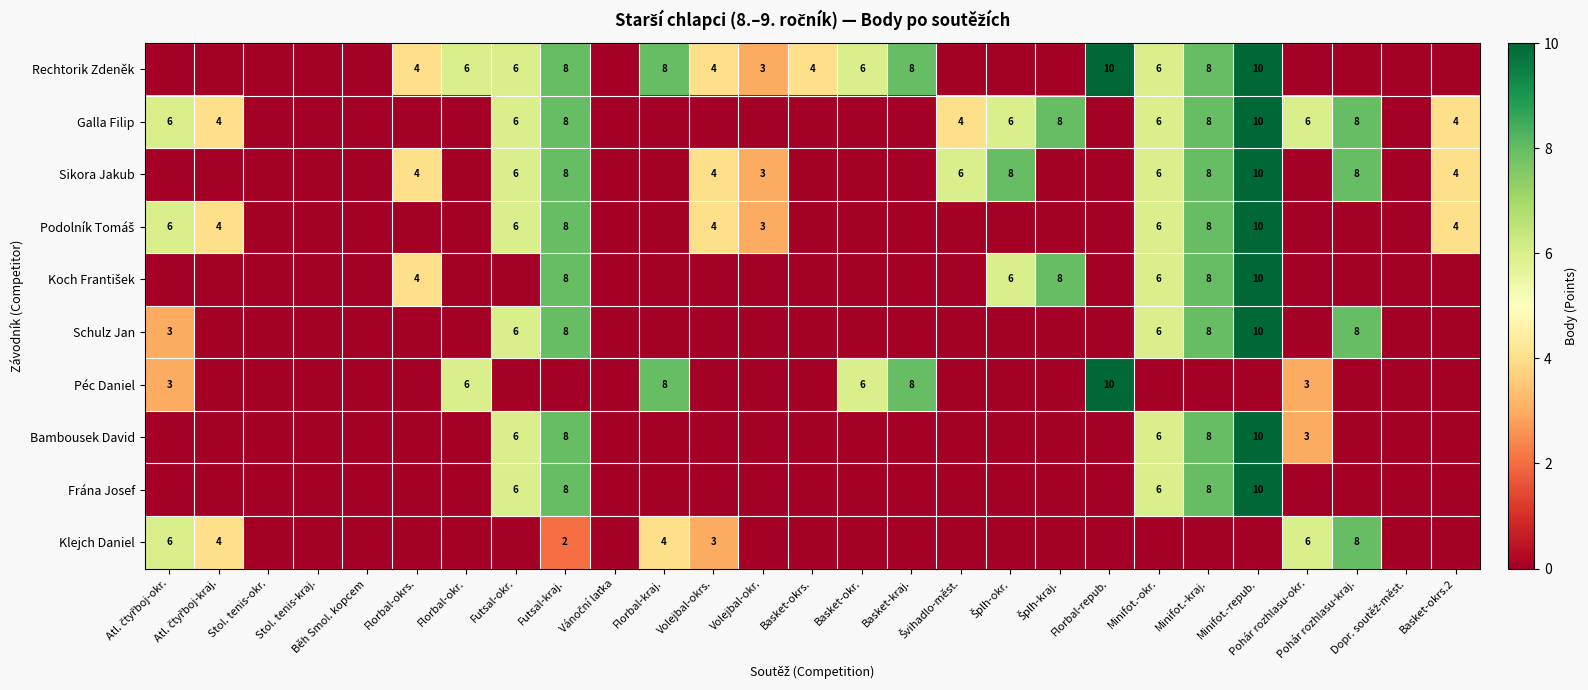

Between Basket-okr. and Stol. tenis-kraj., which is larger?

Basket-okr.